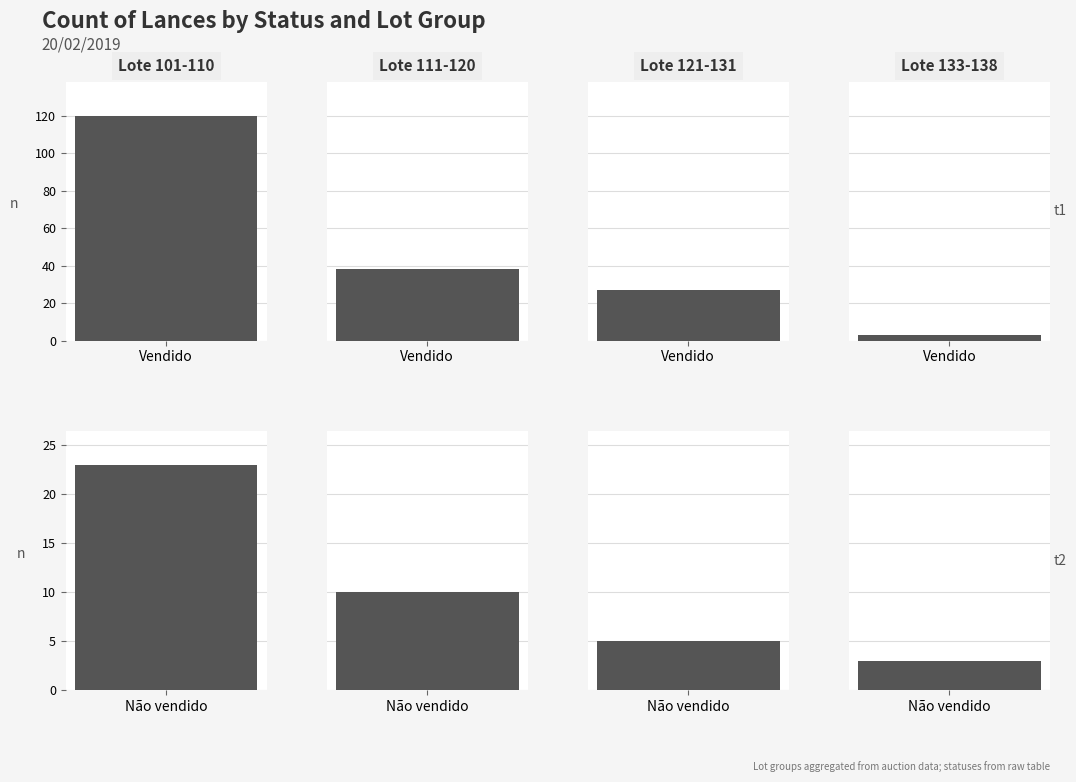

Which series changed the most between 23 and 28?

Vendido